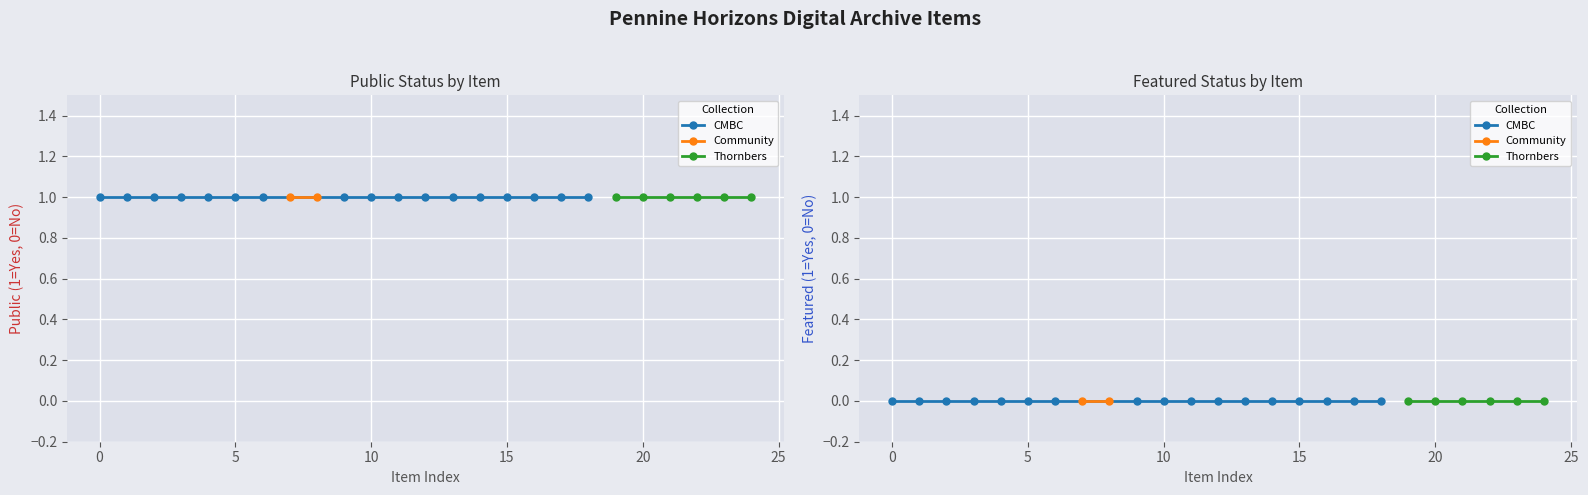

Which series has the largest total across all categories?

public